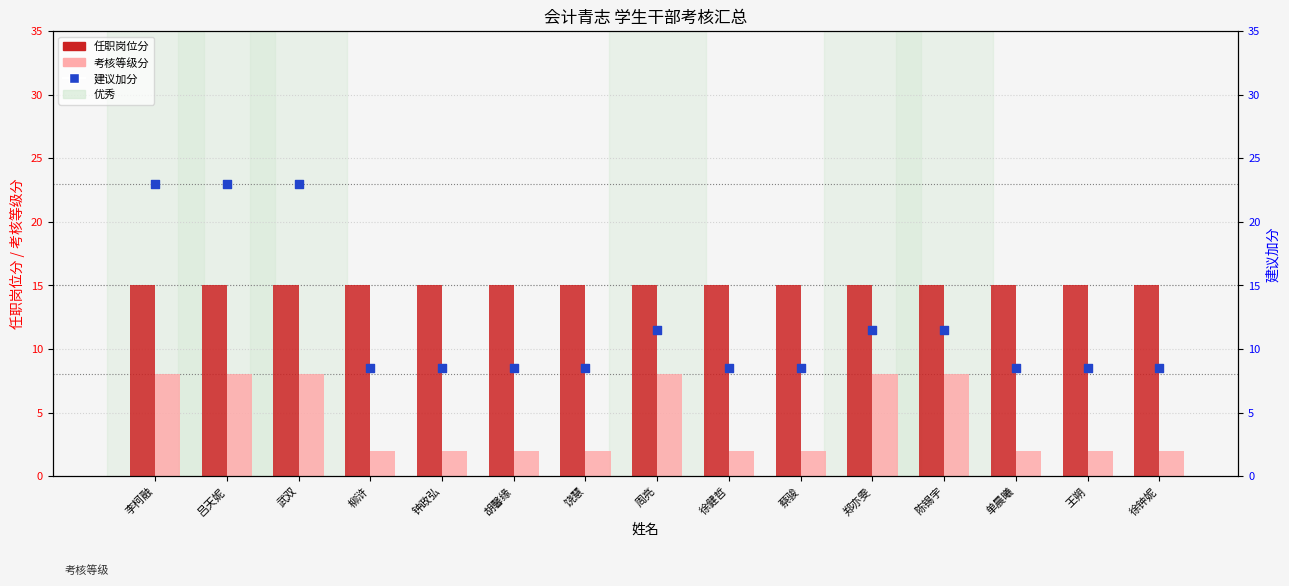

What are all the series names shown in the legend?

任职岗位分, 考核等级分, 建议加分